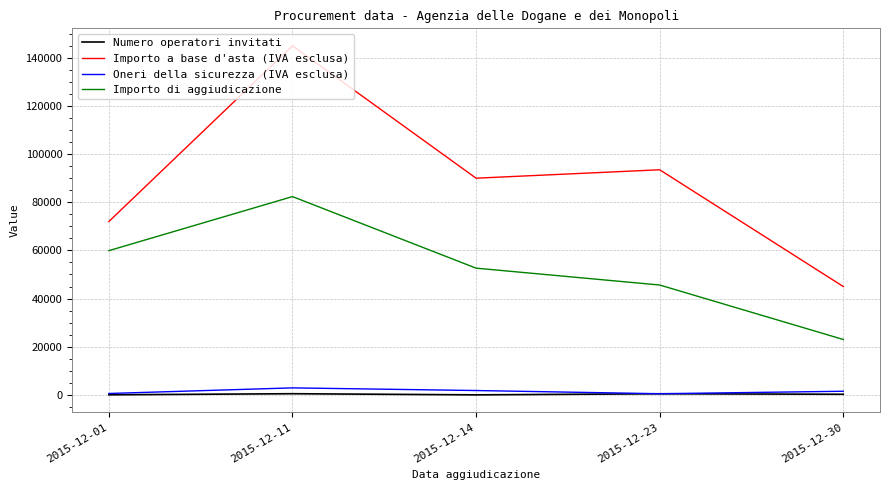

True or false: Oneri della sicurezza (IVA esclusa) and Importo a base d'asta (IVA esclusa) intersect in this chart.

False